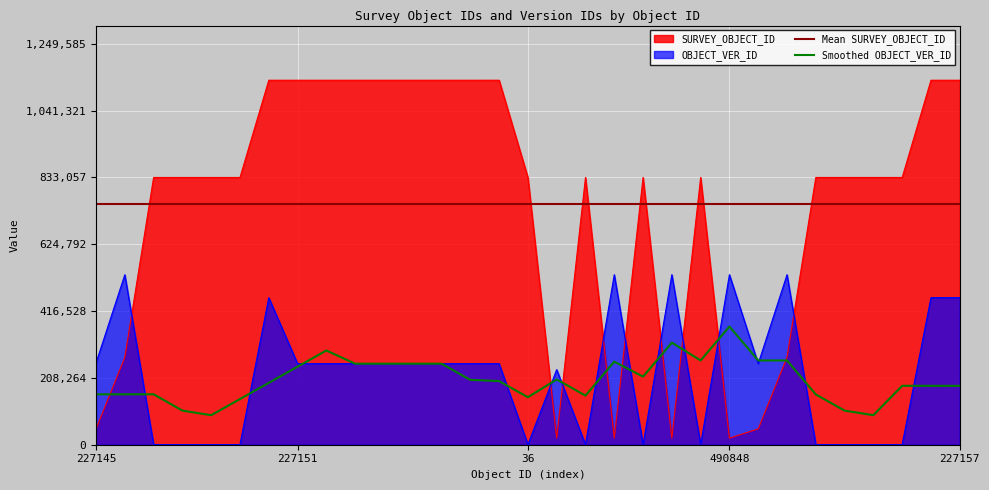

How many times do OBJECT_VER_ID and SURVEY_OBJECT_ID cross each other?

9